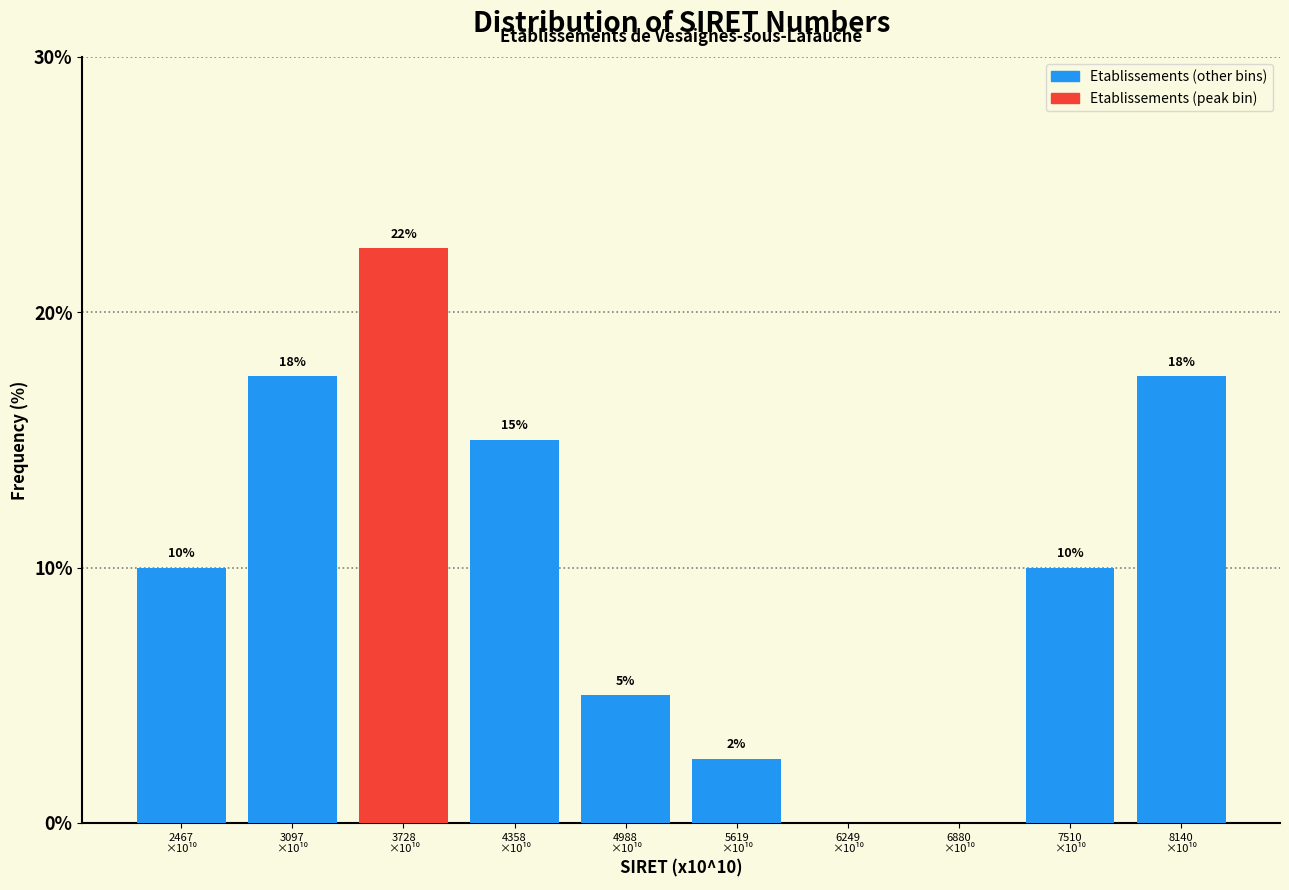

What is the greatest value displayed?

22.5